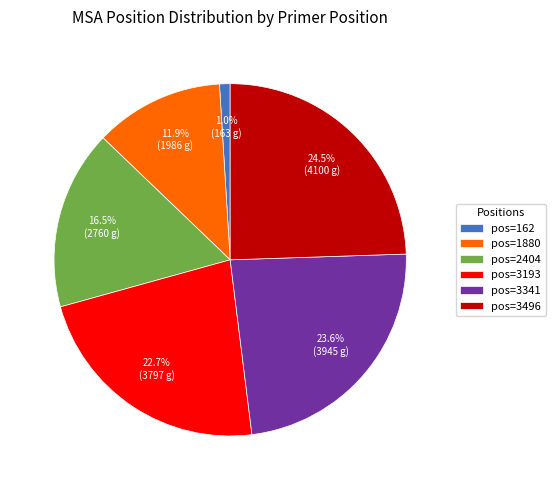

Is there a majority slice in this chart?

No